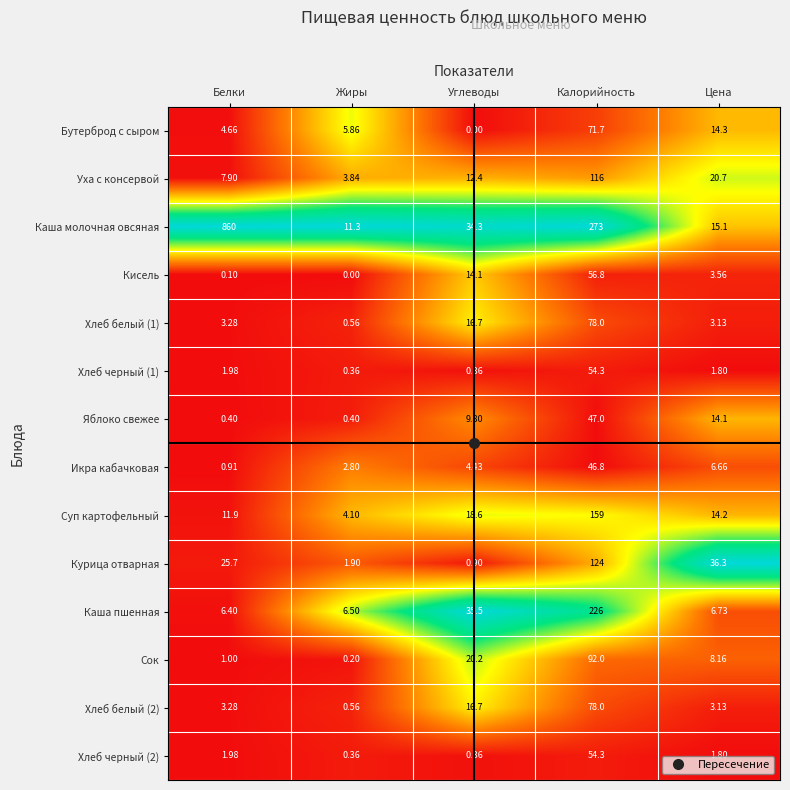

At which category is the sum across all series the highest?

Калорийность